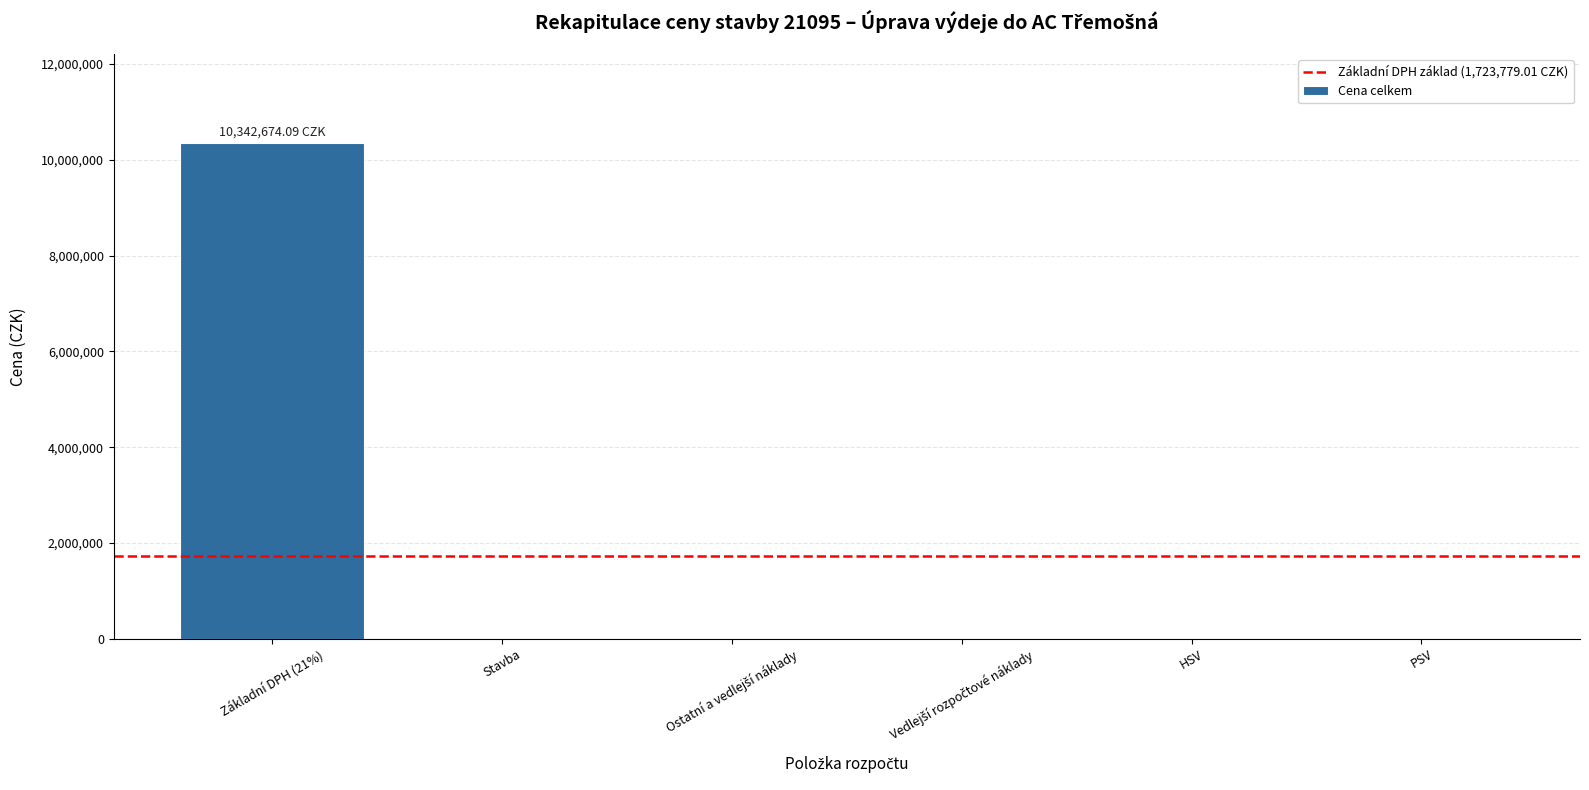

What is the sum of all values?

10342674.1